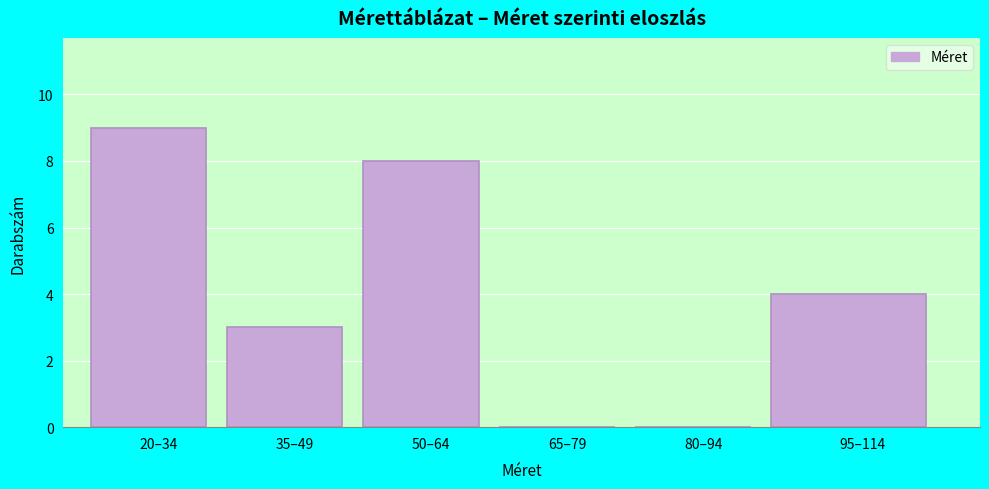

Reading left to right, extract all data points from this chart.

20–34=9	35–49=3	50–64=8	65–79=0	80–94=0	95–114=4